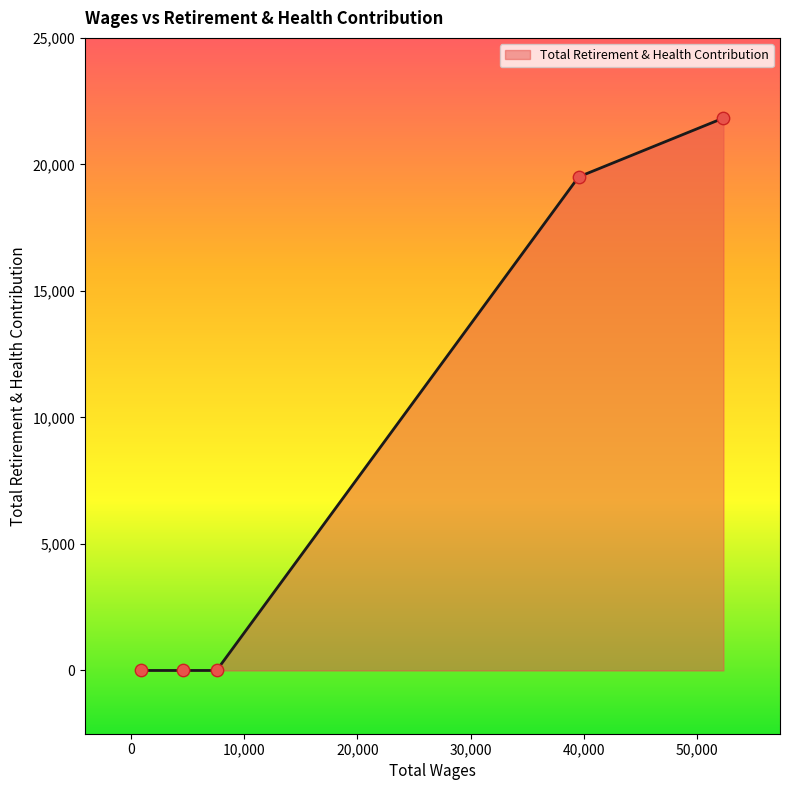

What is the difference between the maximum and minimum values?

21831